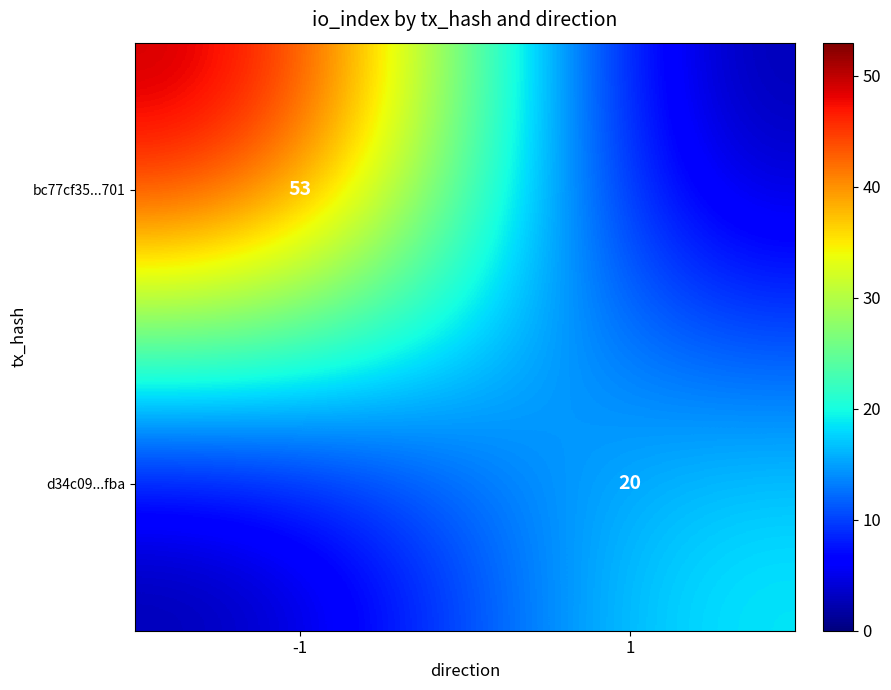

True or false: bc77cf35...701 has a value of 75 at -1.

False